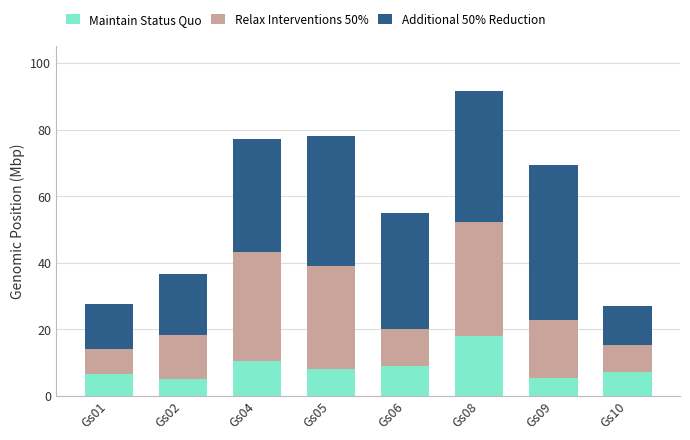

Is it true that Maintain Status Quo equals 8.2 at Gs05?

True